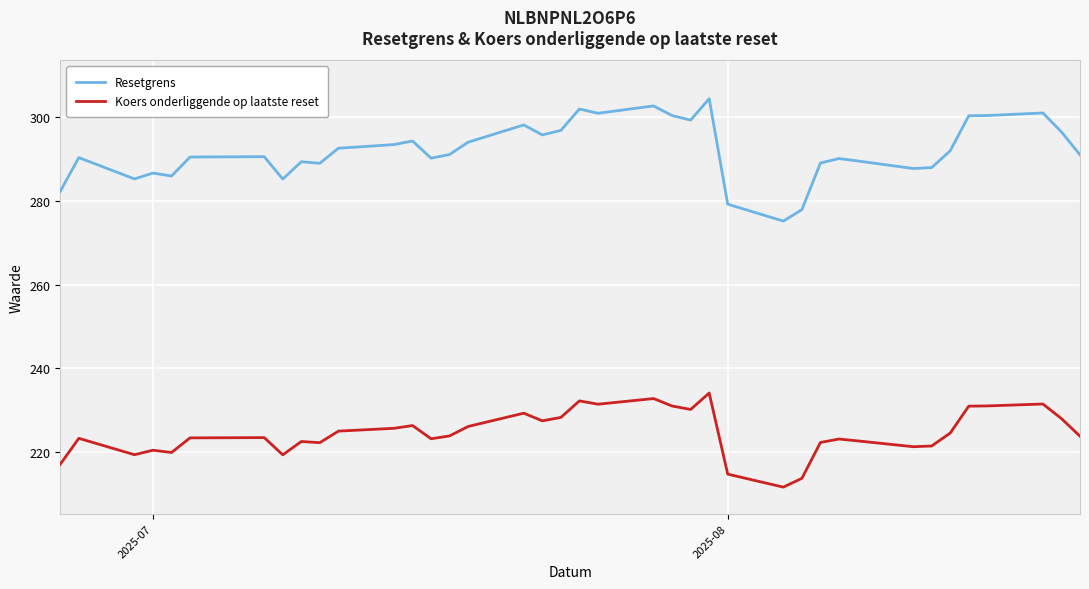

What is the difference between the maximum and second lowest values in the Koers onderliggende op laatste reset series?

20.4